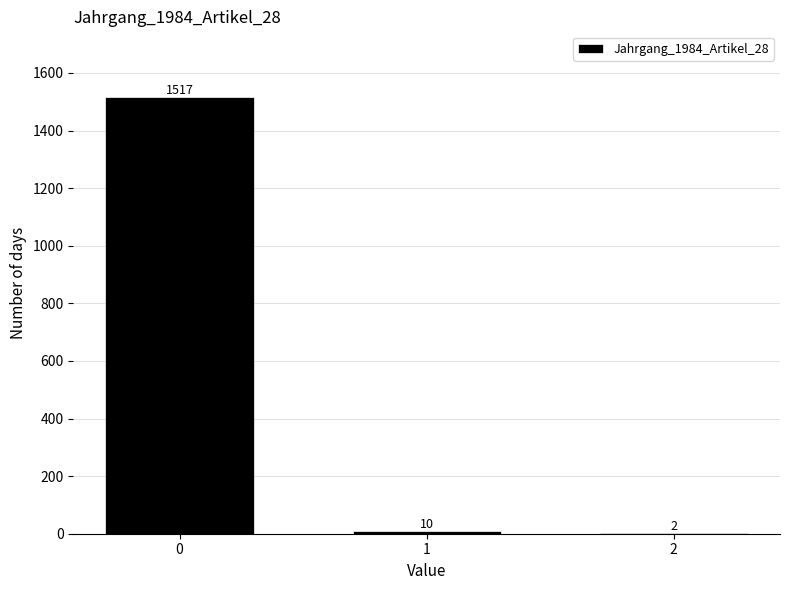

Reading left to right, what are all the values shown in this chart?

0=1517	1=10	2=2